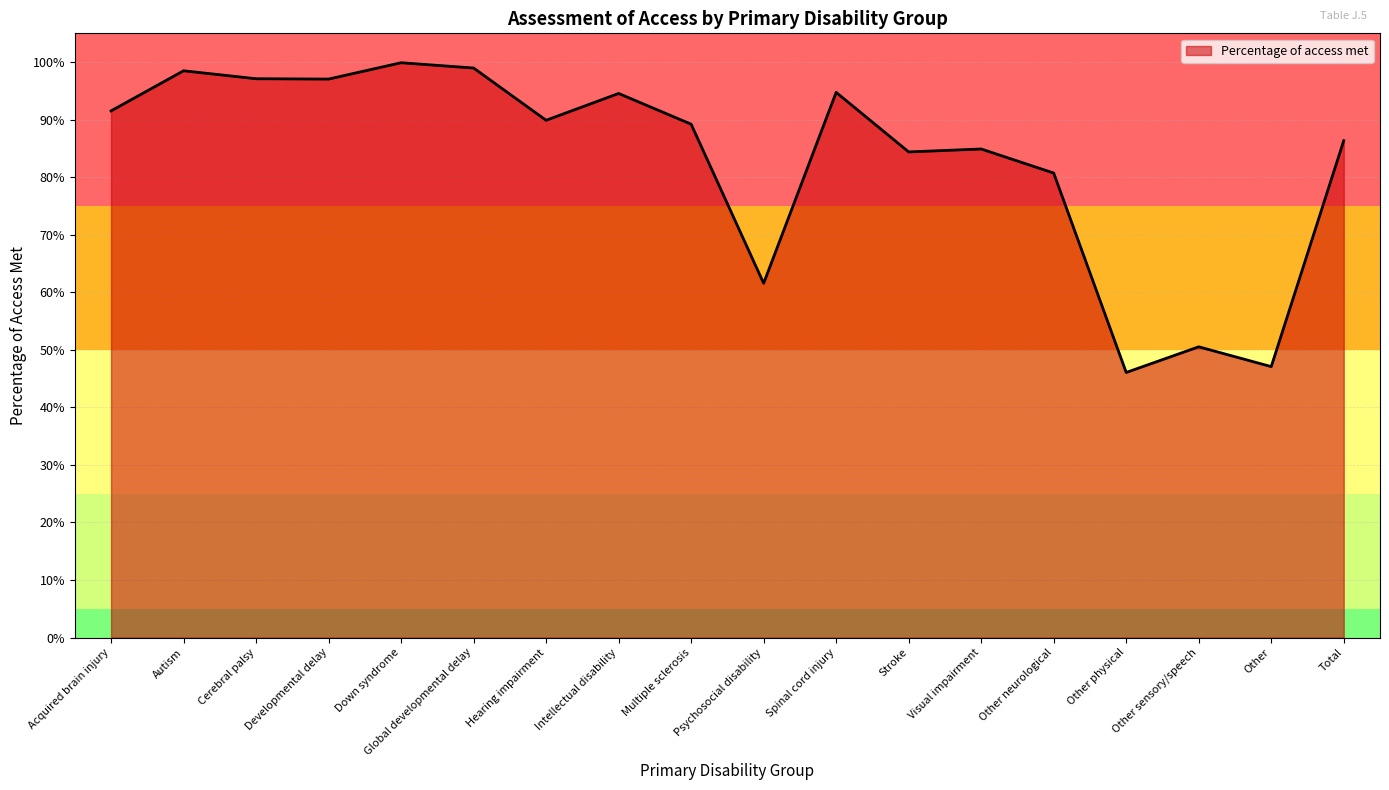

What is the minimum value shown in the chart?

0.5